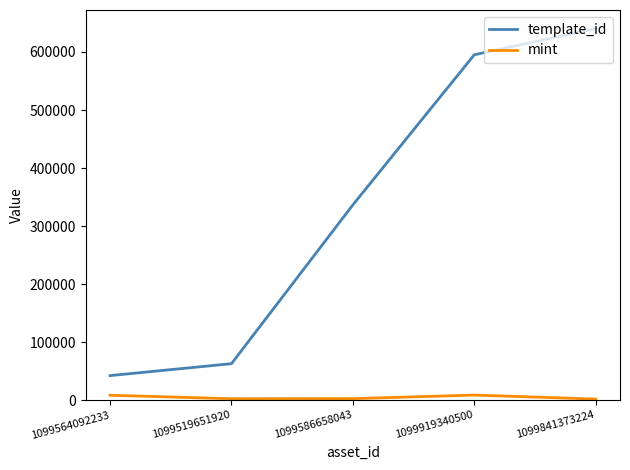

What position from the left is 1099564092233?

1